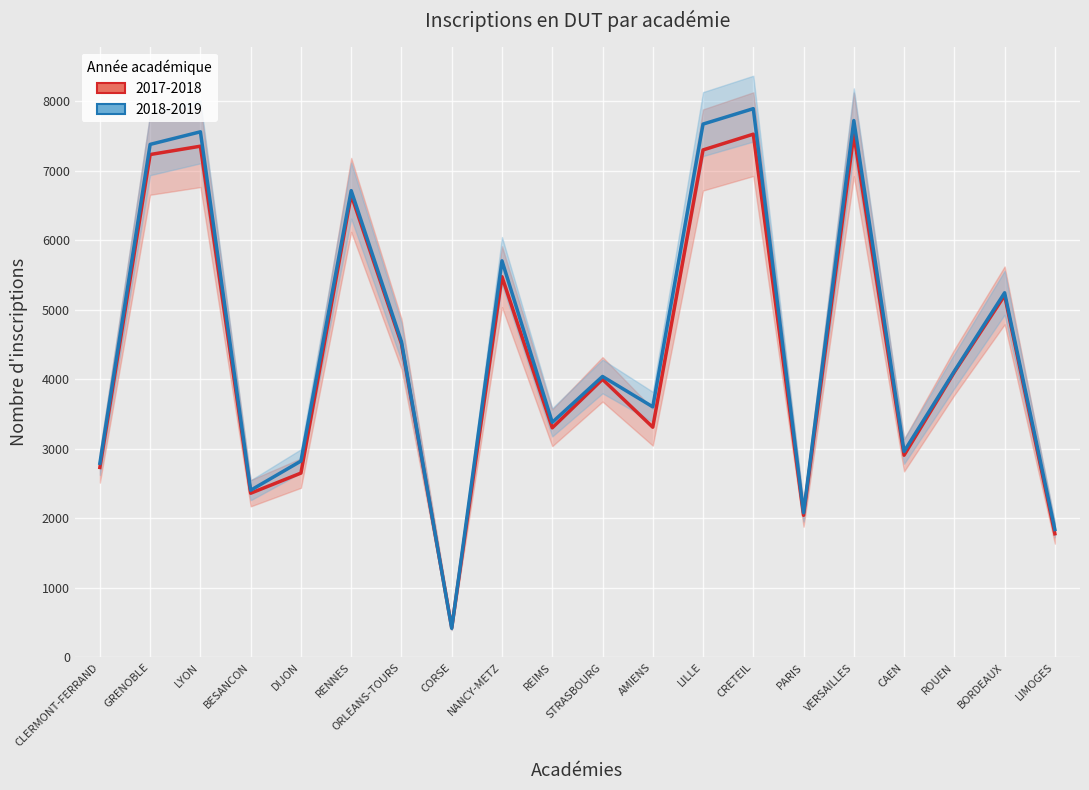

The value of 2017-2018 at LILLE is 7300. True or false?

True